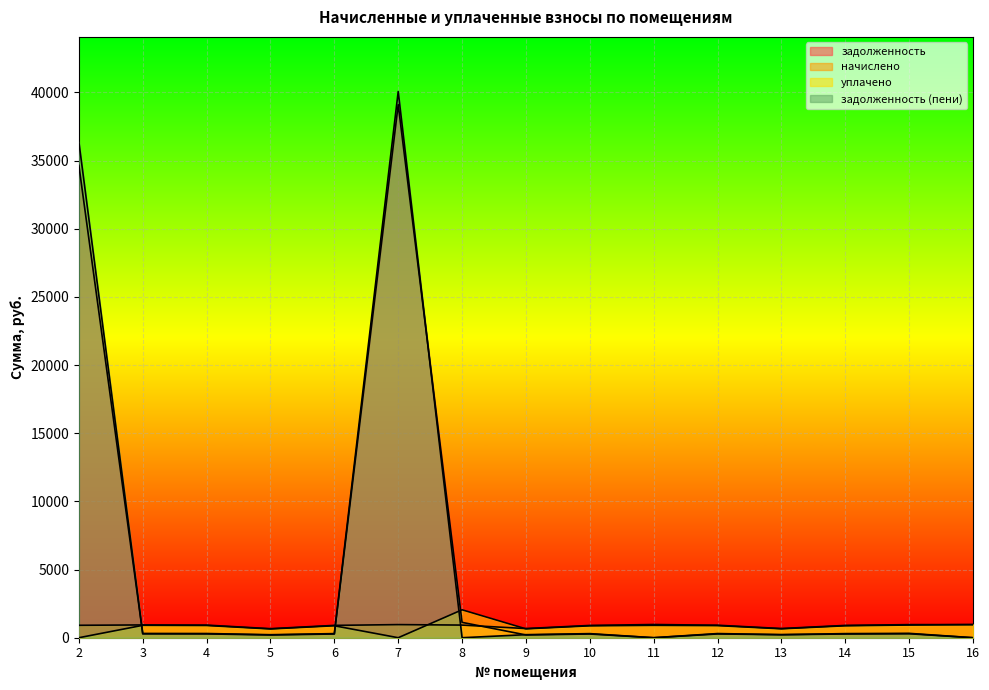

Reading left to right, list all the values displayed in this chart.

задолженность: 34640.8	283.7	279.7	200.5	273.7	39098.0	1126.1	203.1	272.4	0.0	277.1	221.5	273.1	290.4	0.0
начислено: 911.6	938.0	924.8	662.8	905.0	962.3	927.0	671.6	900.6	968.9	916.0	673.8	902.8	960.1	962.3
уплачено: 0.0	909.1	896.3	642.5	877.1	0.0	2048.6	650.9	872.8	906.2	887.7	653.0	874.9	930.4	962.3
задолженность (пени): 36369.4	312.7	308.3	220.8	301.7	40060.3	0.0	223.9	300.2	0.0	305.3	224.6	300.9	320.0	0.0